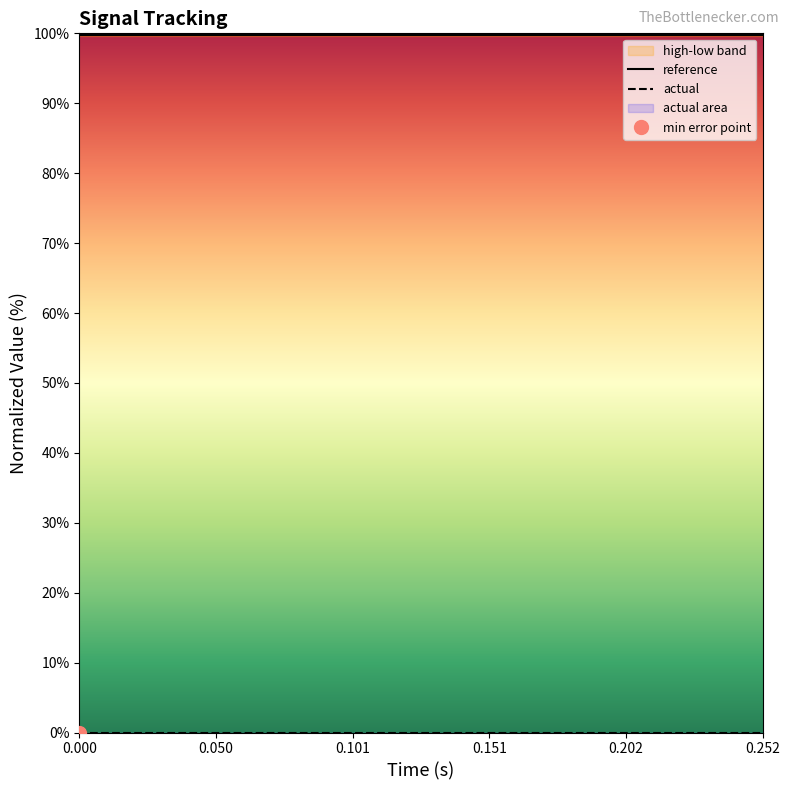

At how many categories does at least one series exceed 36?

15